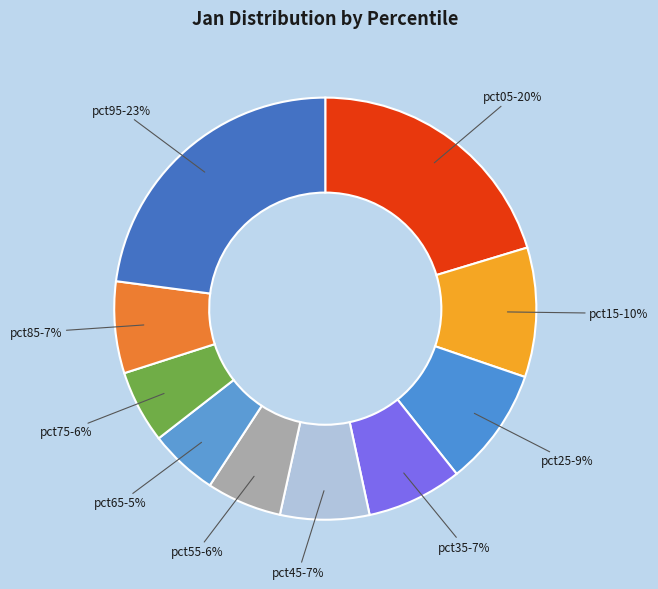

How many slices are in this pie chart?

10